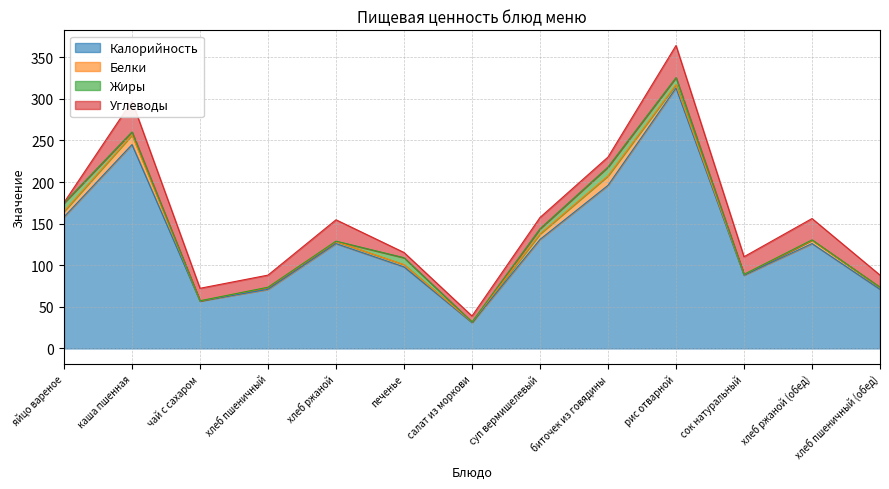

Where is the first local minimum for Калорийность?

чай с сахаром